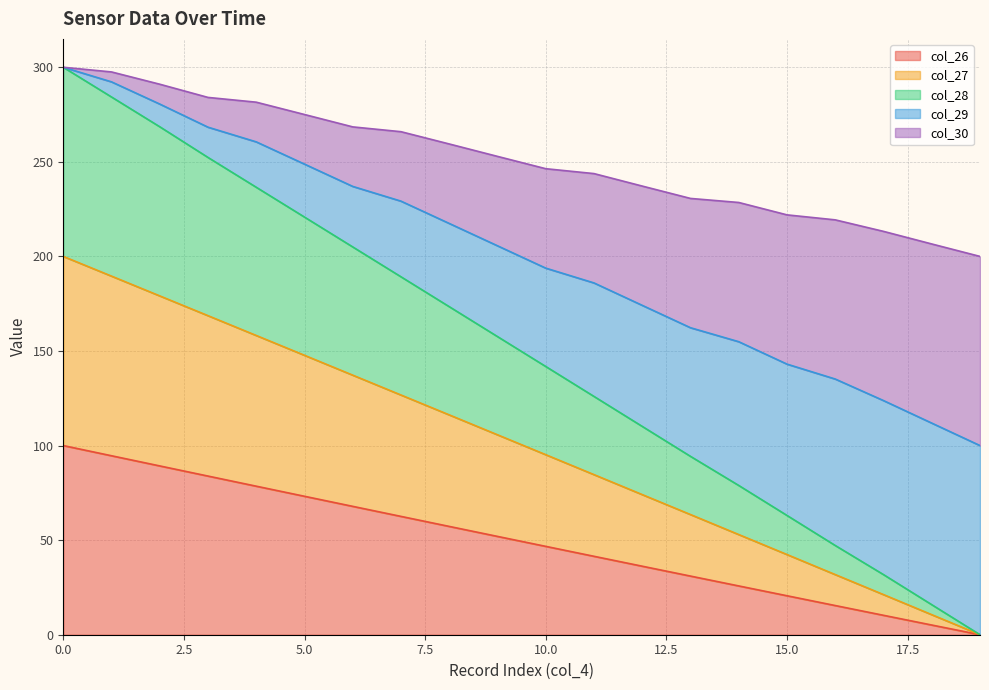

Is it true that col_27 equals 106.5 at 13?

False